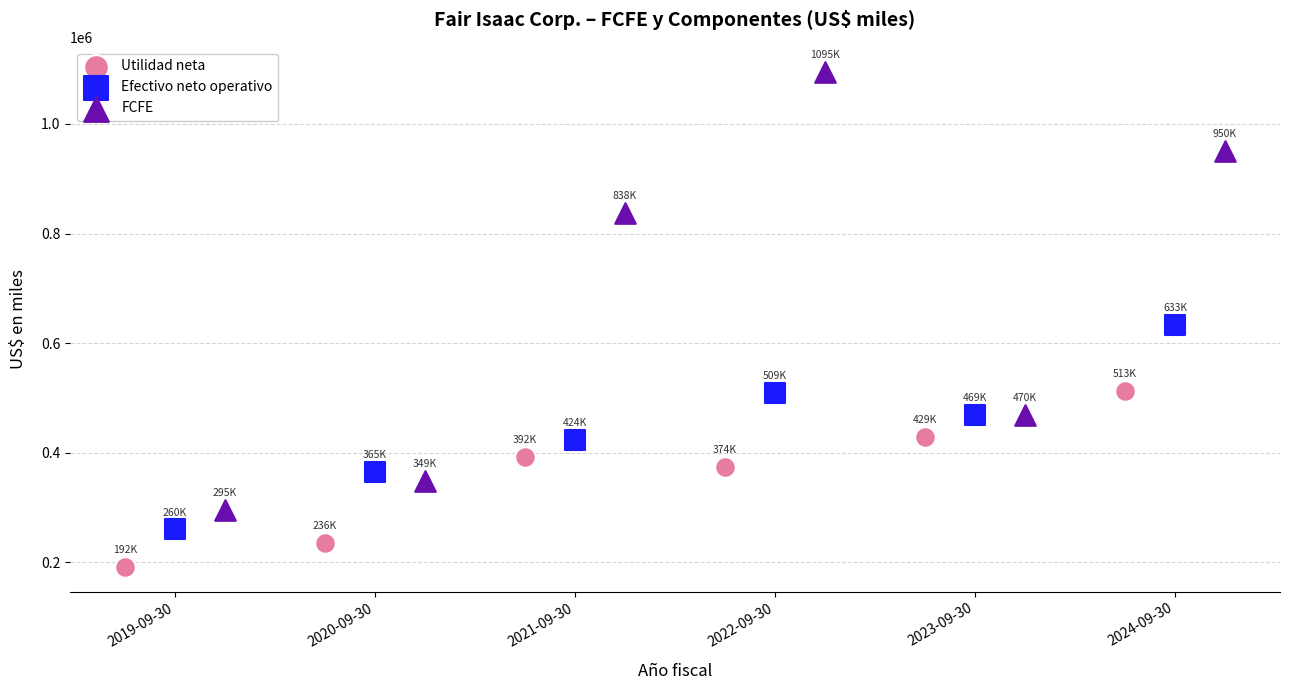

Which series reaches the maximum Y coordinate?

FCFE